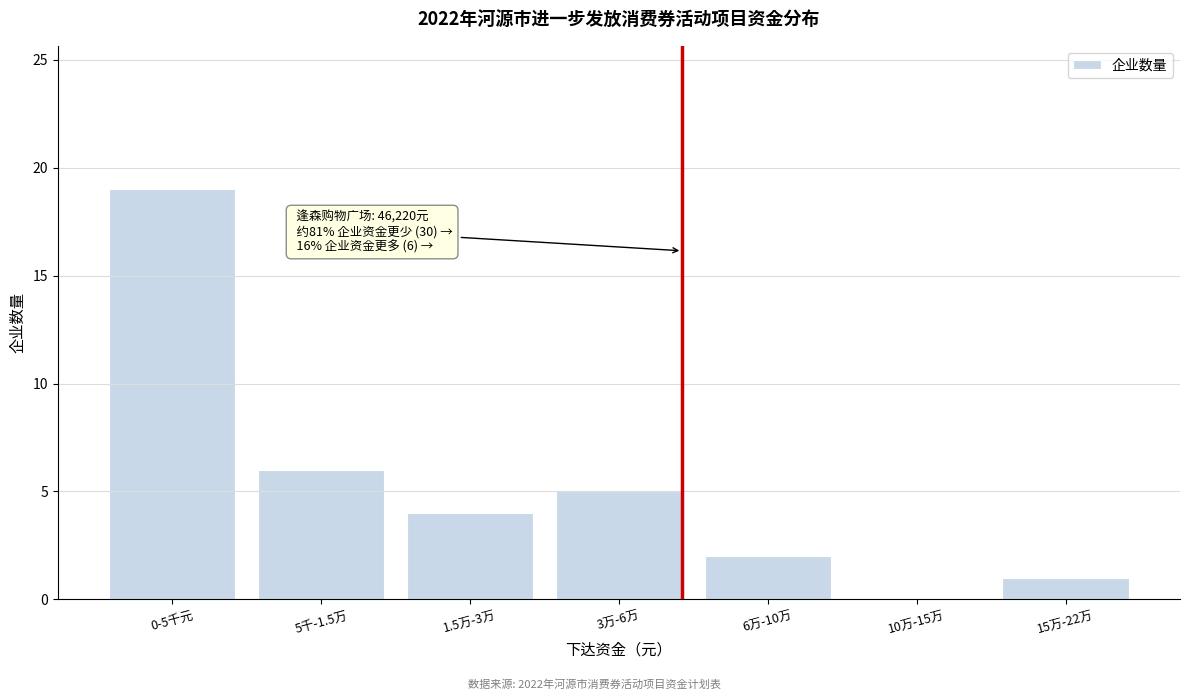

Reading left to right, extract all data points from this chart.

0-5千元=19	5千-1.5万=6	1.5万-3万=4	3万-6万=5	6万-10万=2	10万-15万=0	15万-22万=1